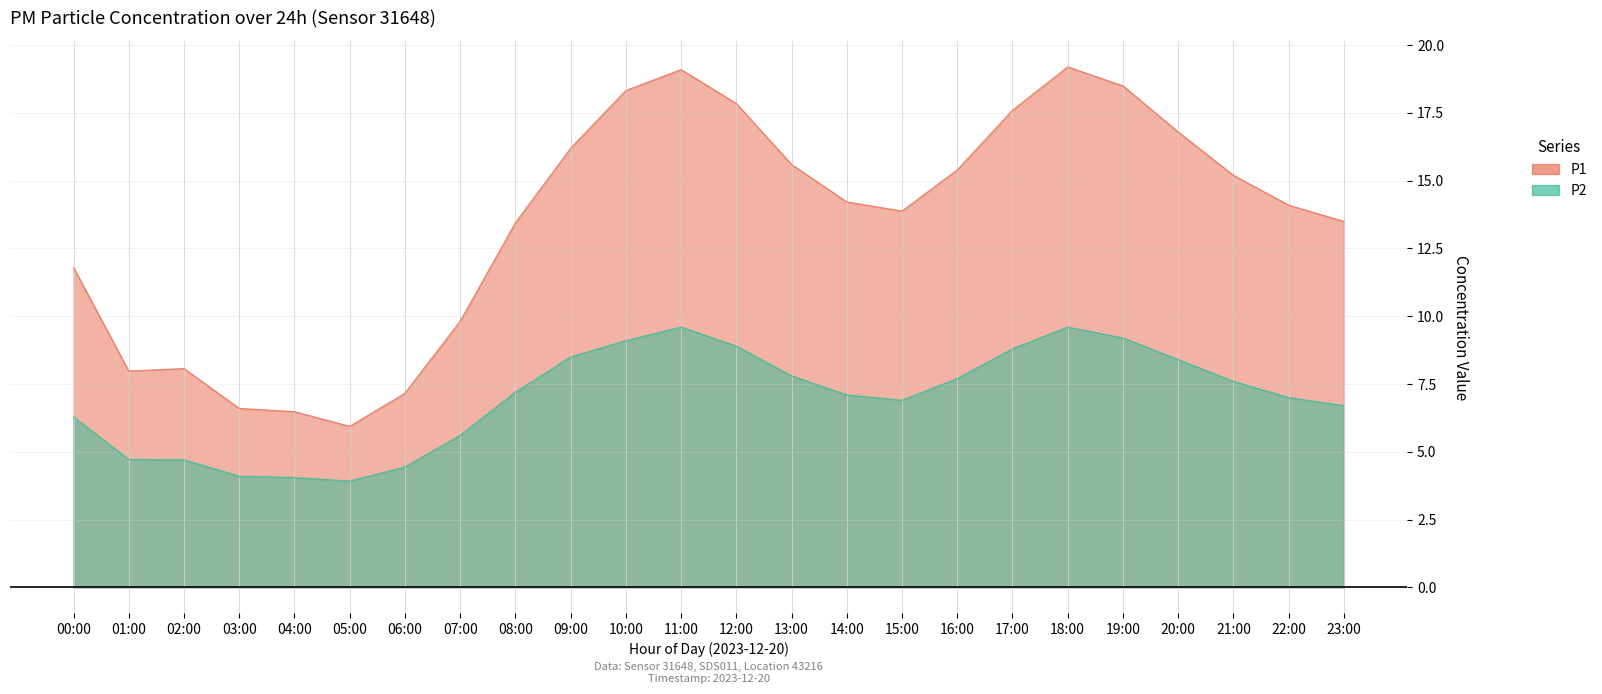

Which series has the largest range (max minus min)?

P1